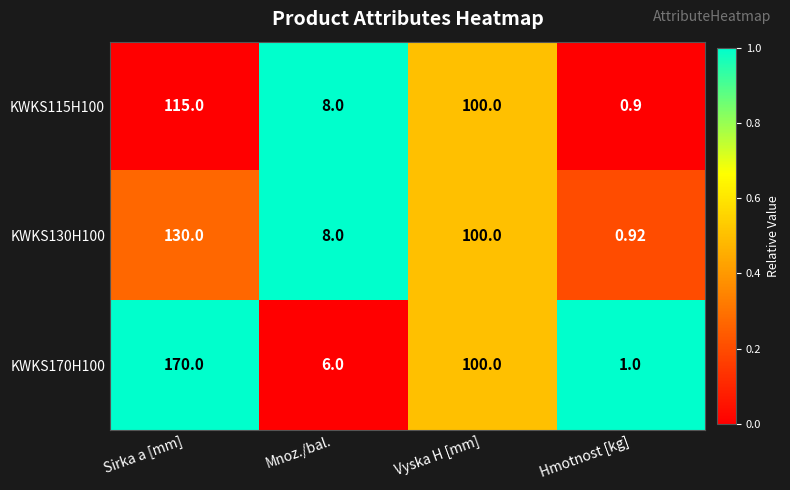

At which category is the sum across all series the highest?

Sirka a [mm]